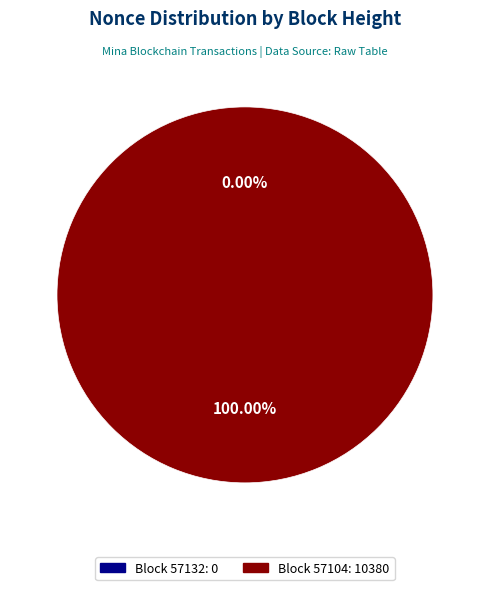

What is the total percentage of 57104 and 57132?

100.0%